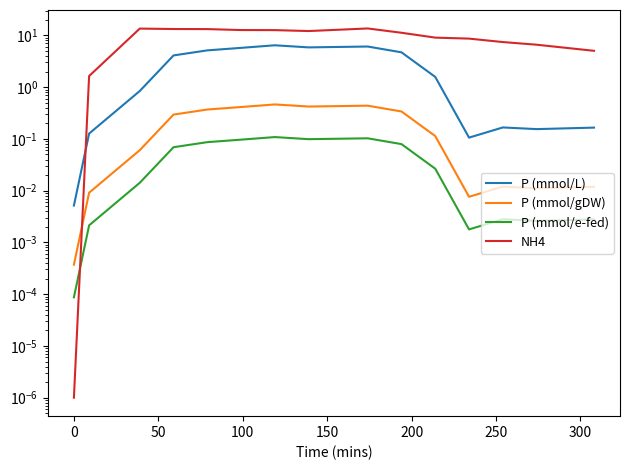

In P (mmol/gDW), how many points are higher than both neighbors (excluding endpoints)?

3